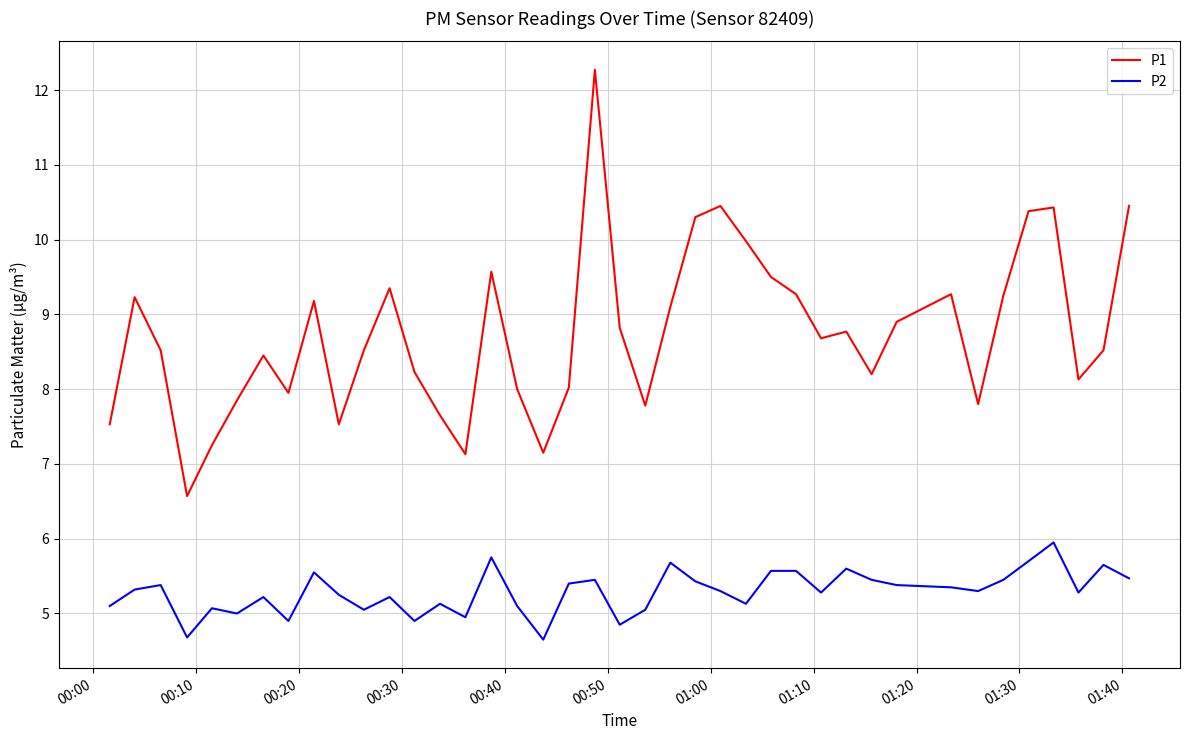

What is the difference between the maximum and minimum values in the P1 series?

5.7